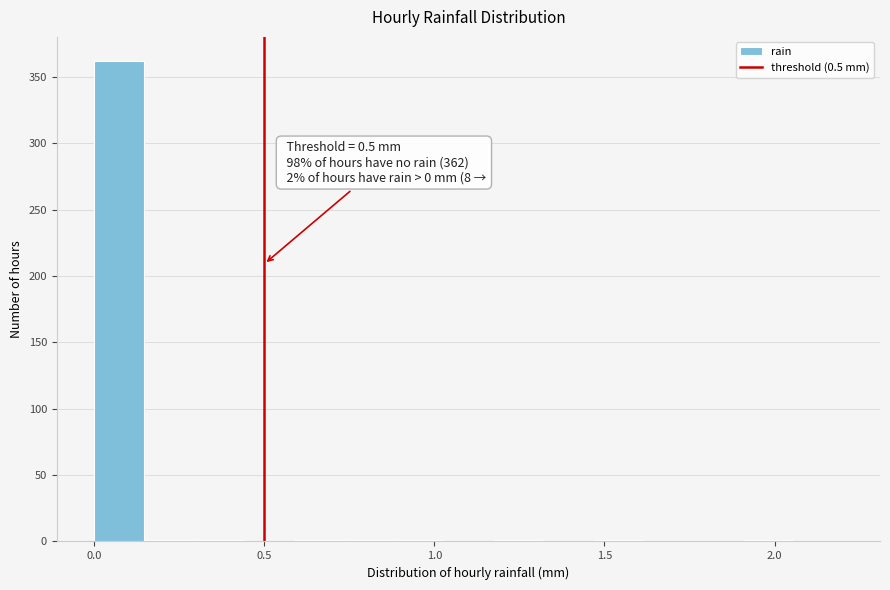

Read against the x-axis, roughly where is the centre of the tallest bar?

0.05